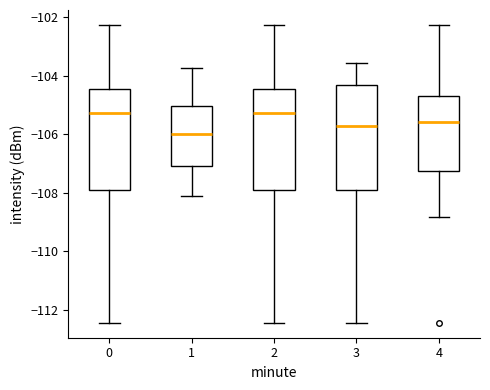

Where is the lower edge of the box at x = 2 on the y-axis? The values are not printed on the chart, so give them approximately, as read against the axis.

-107.8